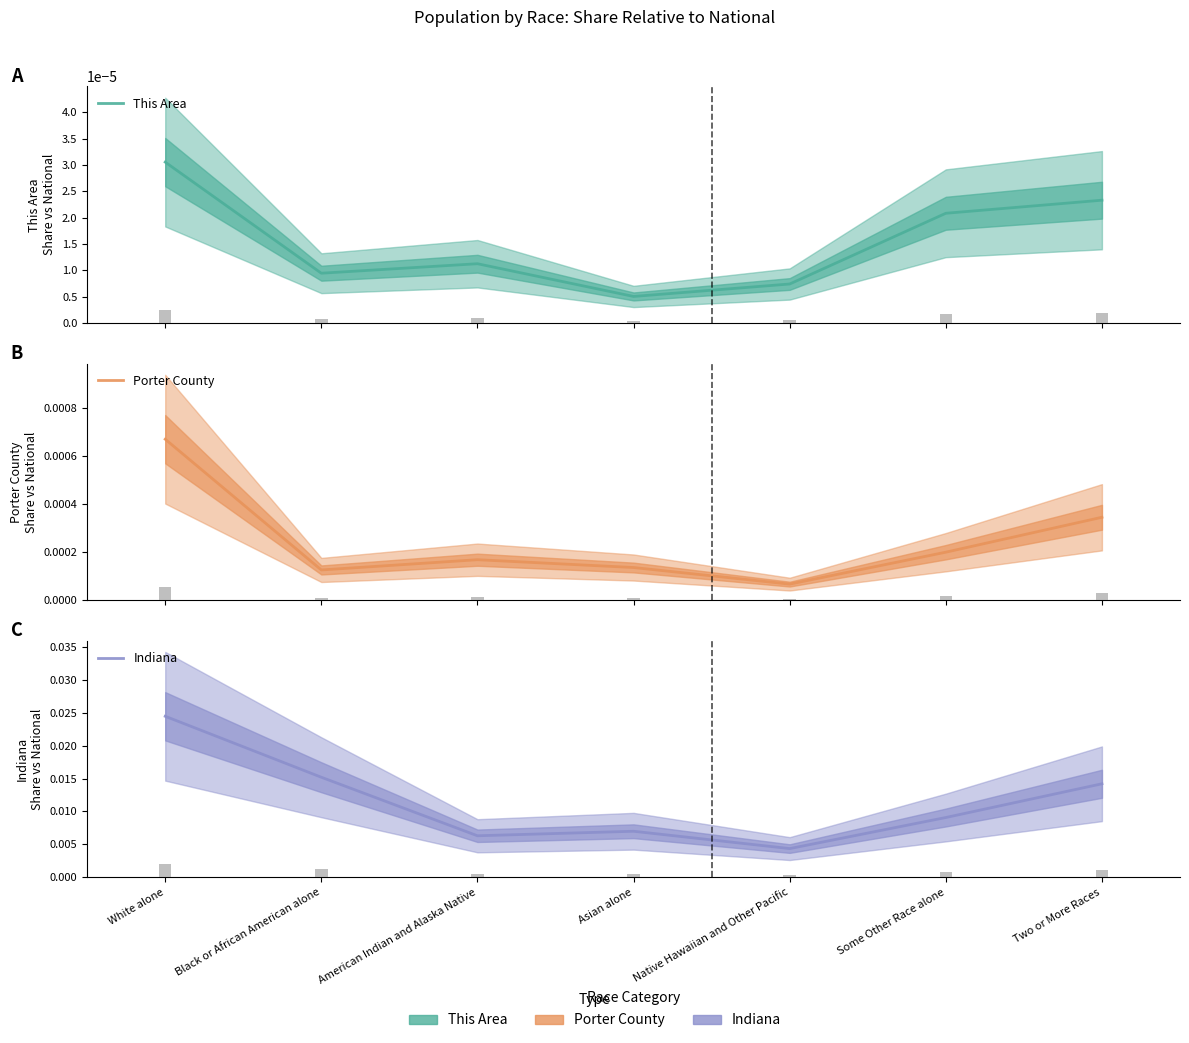

True or false: Indiana has a value of 0.0 at Black or African American alone.

True